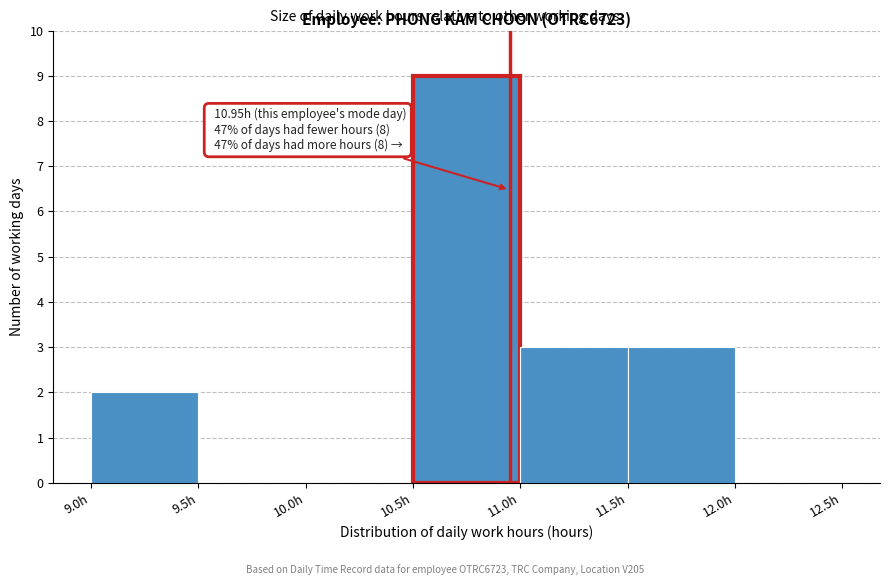

Which range on the x-axis has the tallest bar?

10.5 to 11.0